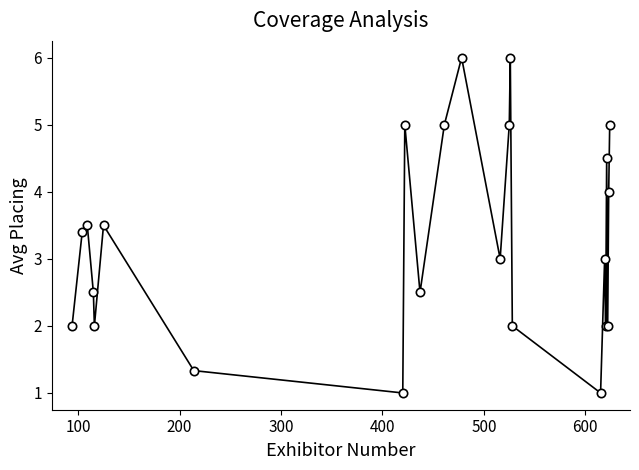

What is the value of the 19th point from the left?

2.0